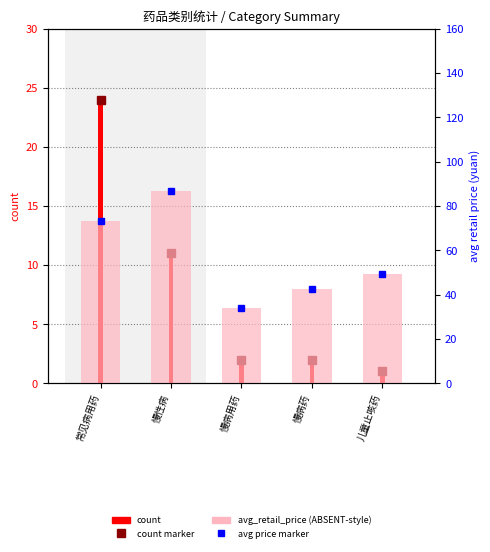

Approximately how many times larger is the value at 慢病药 compared to 常见病用药?

0.6